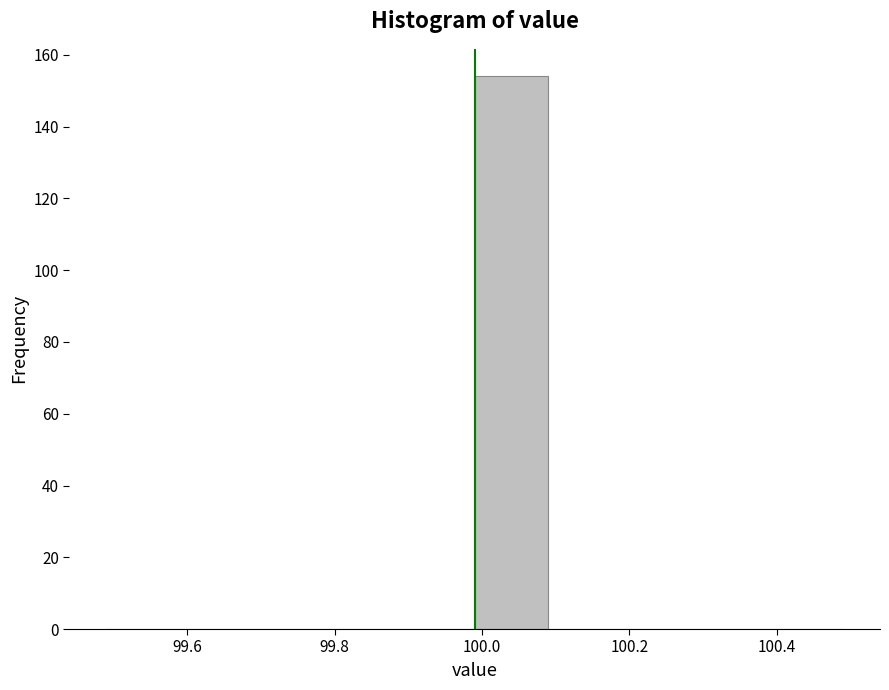

Reading left to right, list every bar in this chart as the range it spans on the x-axis followed by its height. Neither the bar edges nor the heights are printed on the chart, so give them approximately, as read against the axes.

99.49 to 99.59: 0
99.59 to 99.69: 0
99.69 to 99.79: 0
99.79 to 99.89: 0
99.89 to 99.99: 0
99.99 to 100.09: 154
100.09 to 100.19: 0
100.19 to 100.29: 0
100.29 to 100.39: 0
100.39 to 100.49: 0